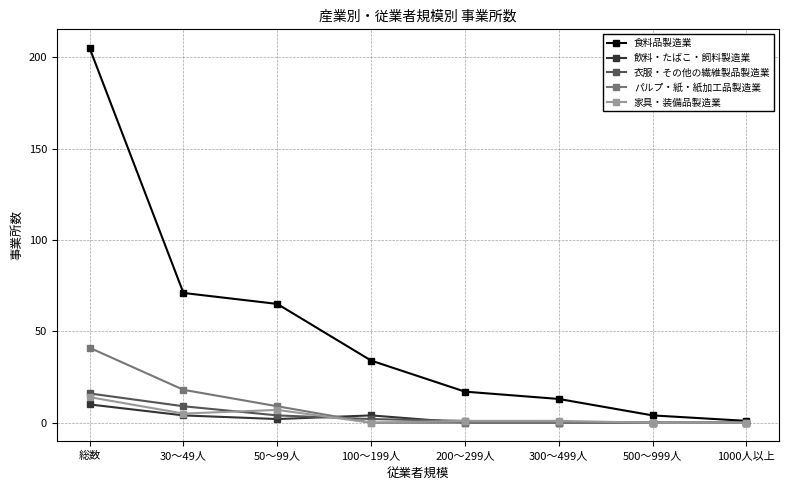

Does the chart have visible grid lines?

Yes